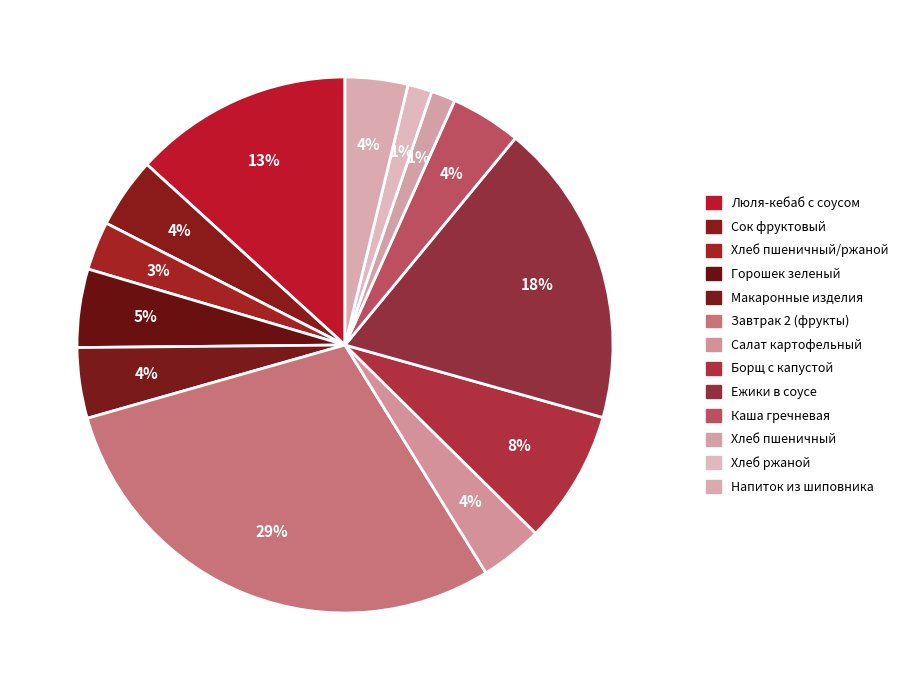

How many slices are in this pie chart?

13